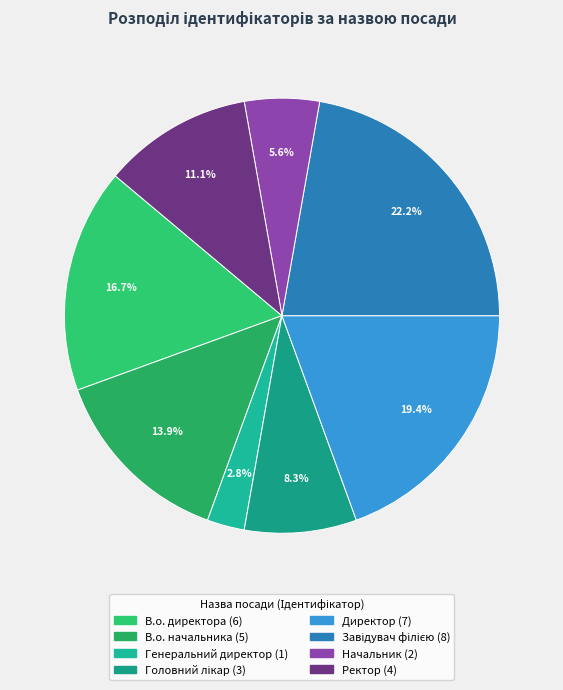

How many segments does this pie chart have?

8